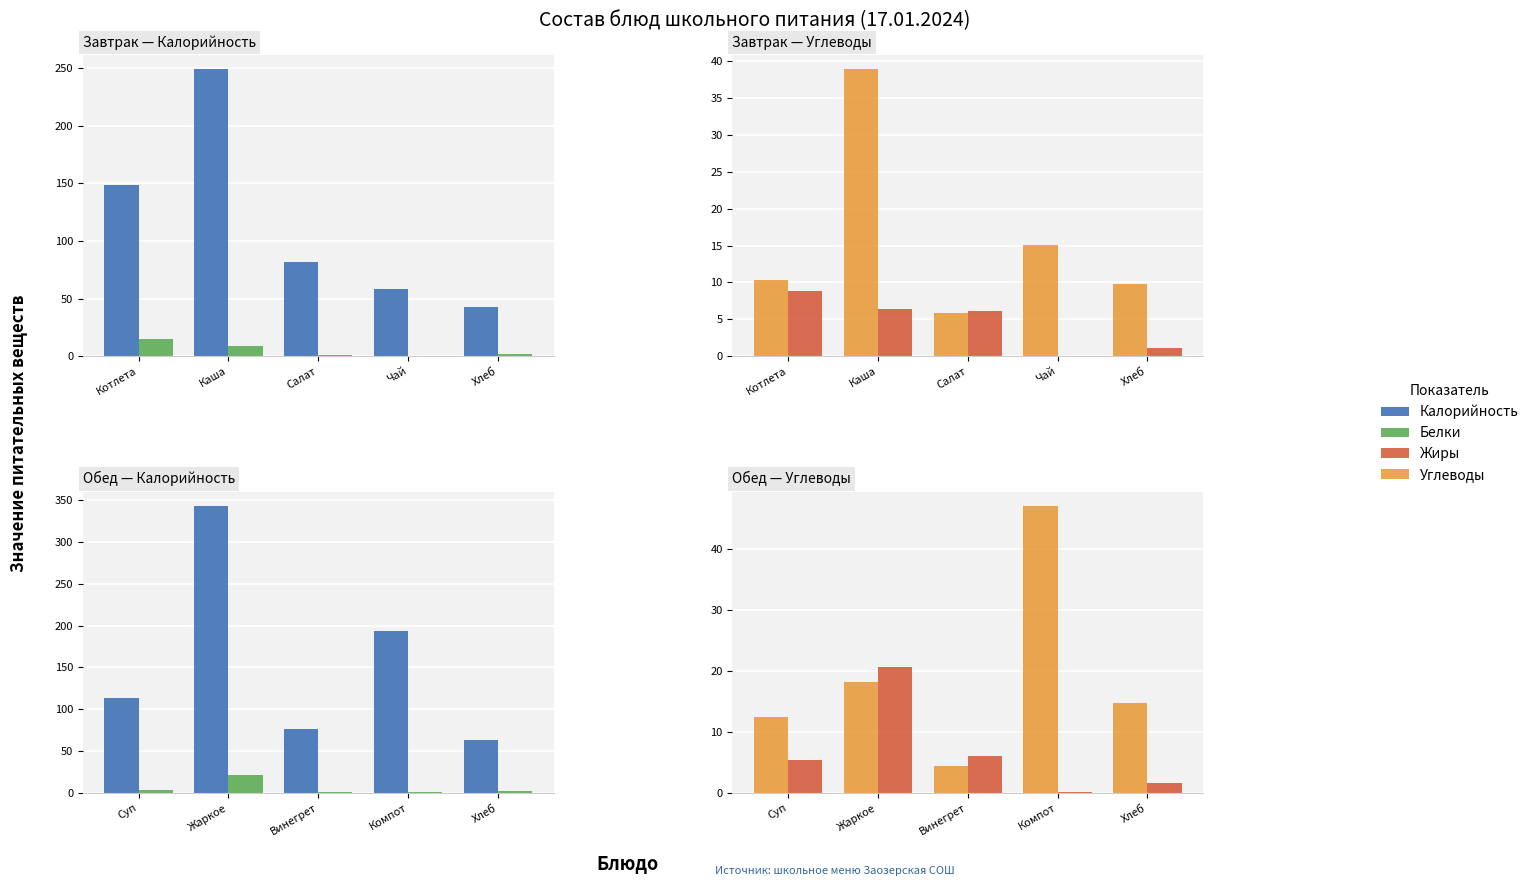

What is the difference between the Белки values at Компот and Винегрет?

0.9